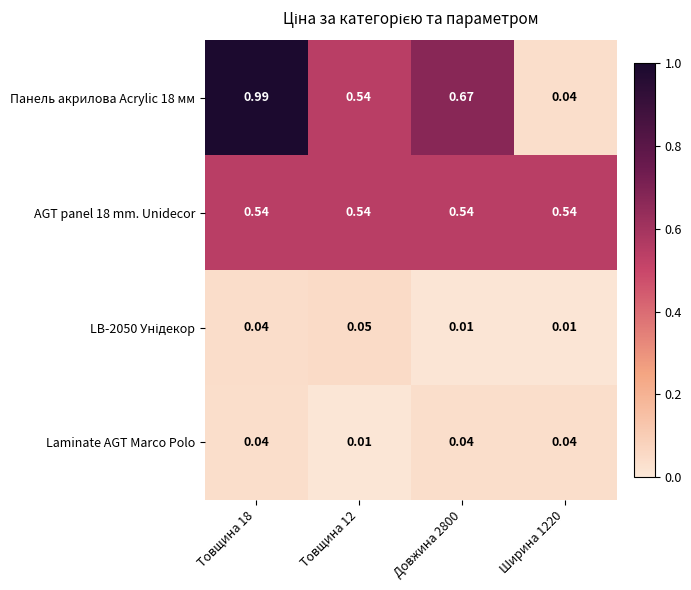

How many data points does each series have?

4